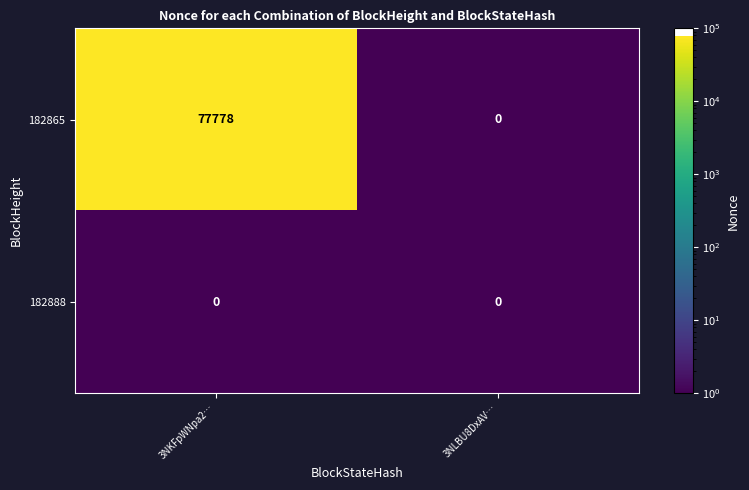

At how many categories does at least one series exceed 44531?

1